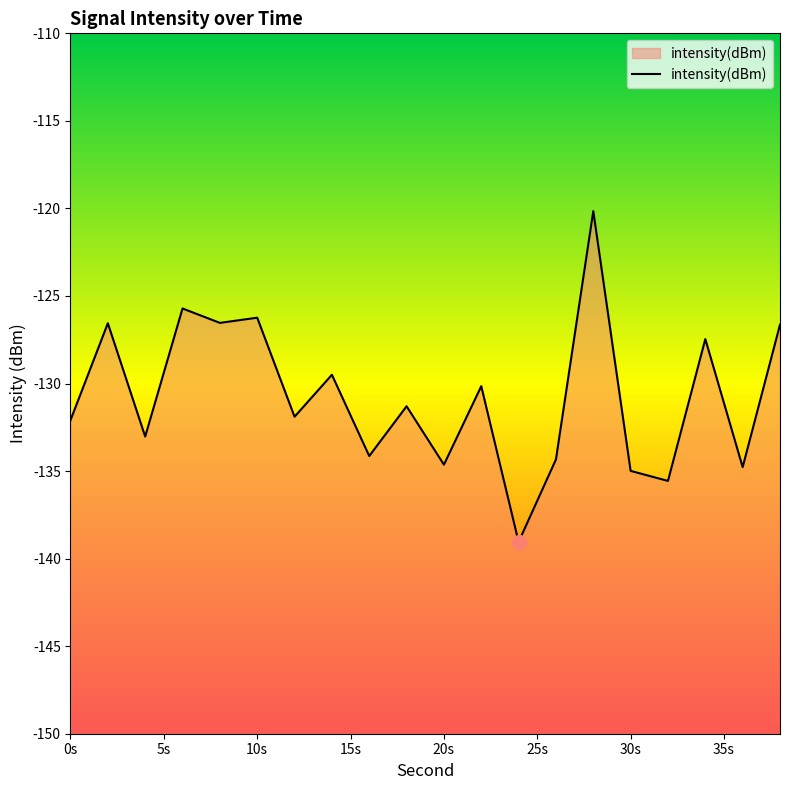

Which category has the highest value across all series?

28